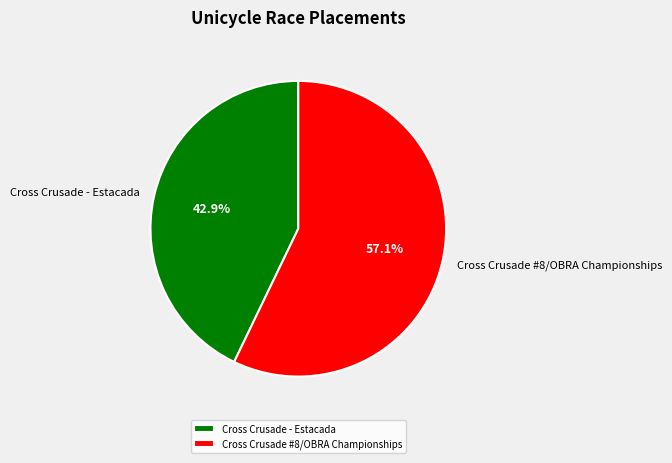

How many segments does this pie chart have?

2